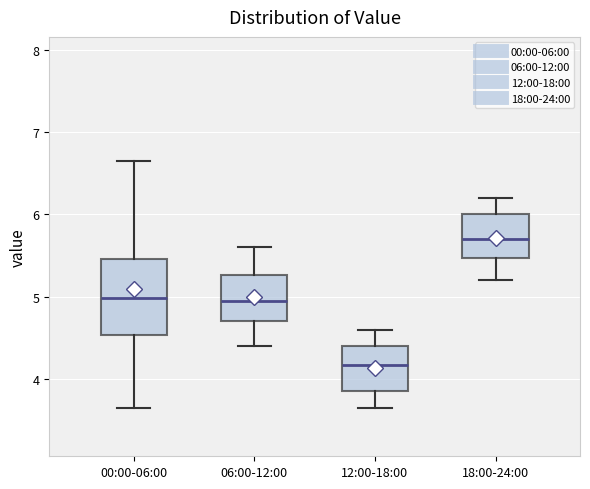

Which box's median line is the lowest?

12:00-18:00